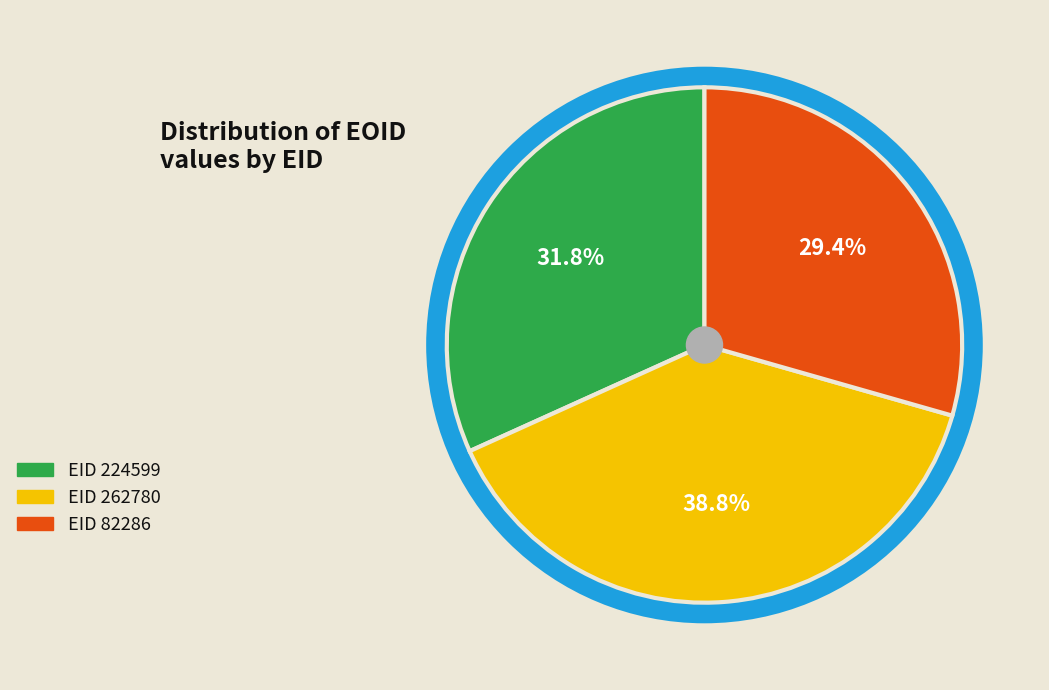

Which slice is the smallest?

82286